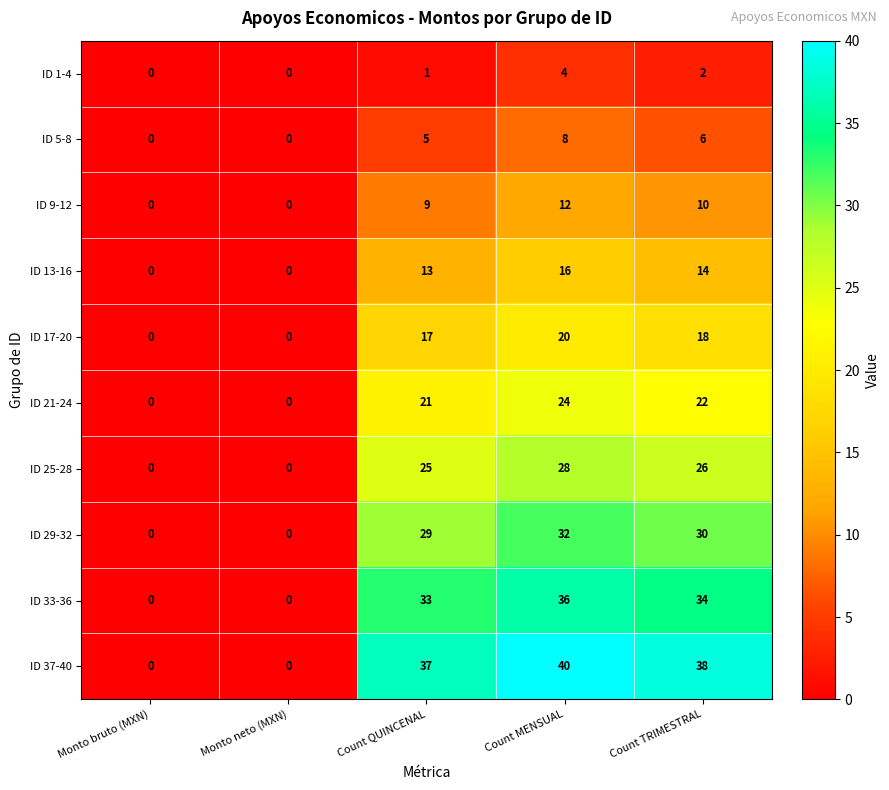

Between Monto bruto (MXN) and Count QUINCENAL, which series saw the biggest shift?

ID 37-40